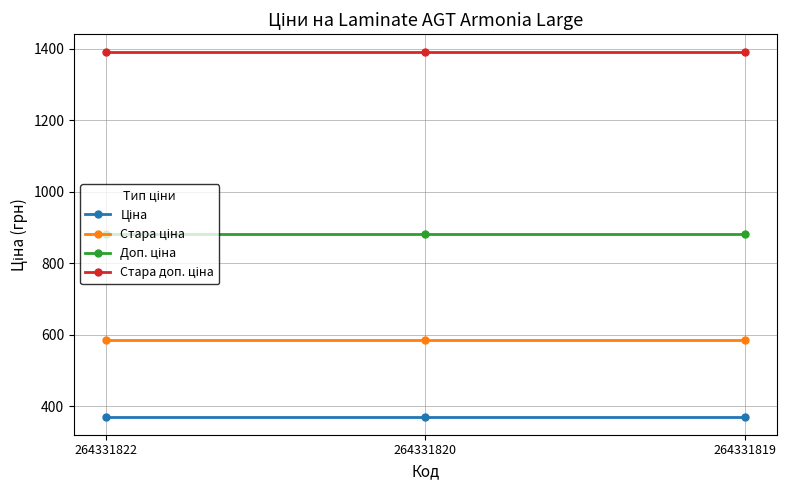

What is the difference between the highest and lowest values at 264331822?

1018.1